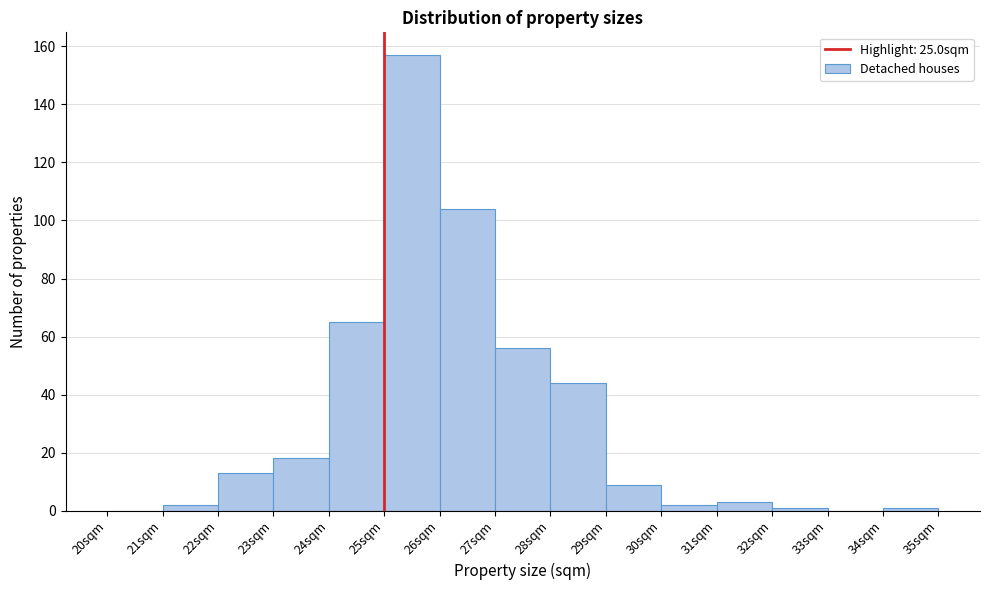

Reading left to right, list every bar in this chart as the range it spans on the x-axis followed by its height. The values are not printed on the chart, so give them approximately, as read against the axis.

20 to 21: 0
21 to 22: 2
22 to 23: 14
23 to 24: 18
24 to 25: 66
25 to 26: 158
26 to 27: 104
27 to 28: 56
28 to 29: 44
29 to 30: 10
30 to 31: 2
31 to 32: 4
32 to 33: under 2
33 to 34: 0
34 to 35: under 2